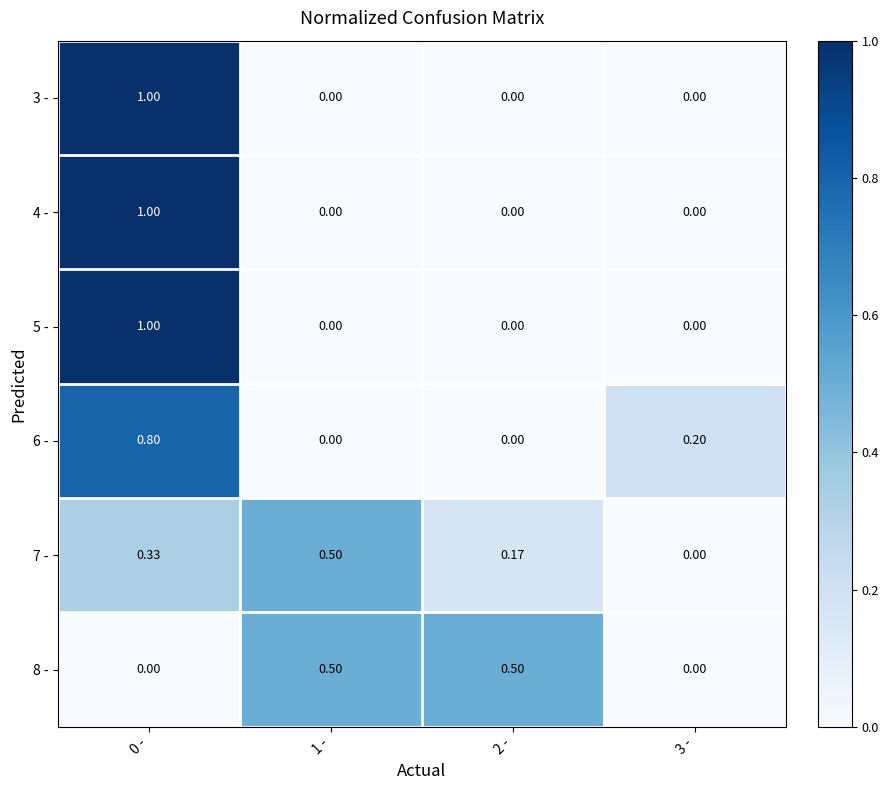

Is the value of 7 - at 2 - greater than the value of 6 - at 0 -?

No